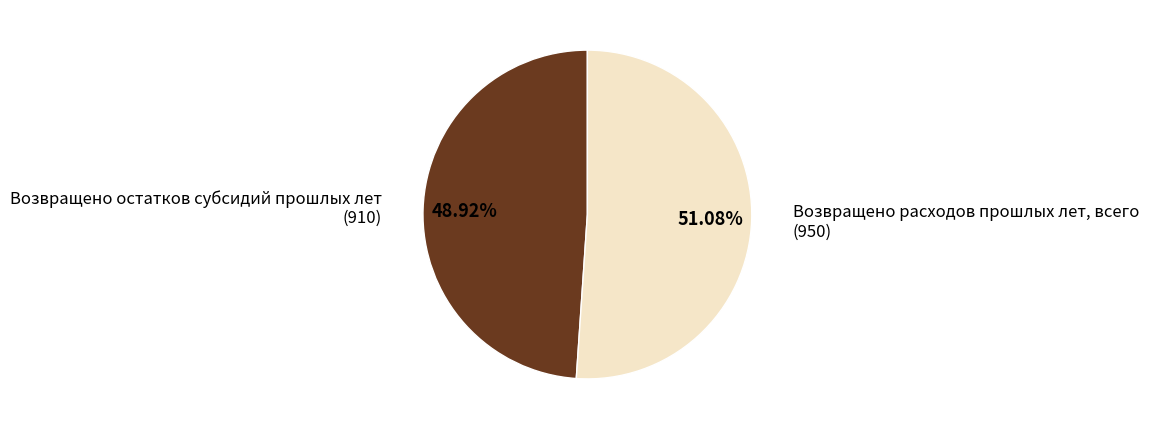

Between Возвращено остатков субсидий прошлых лет and Возвращено расходов прошлых лет, всего, which is larger?

Возвращено расходов прошлых лет, всего